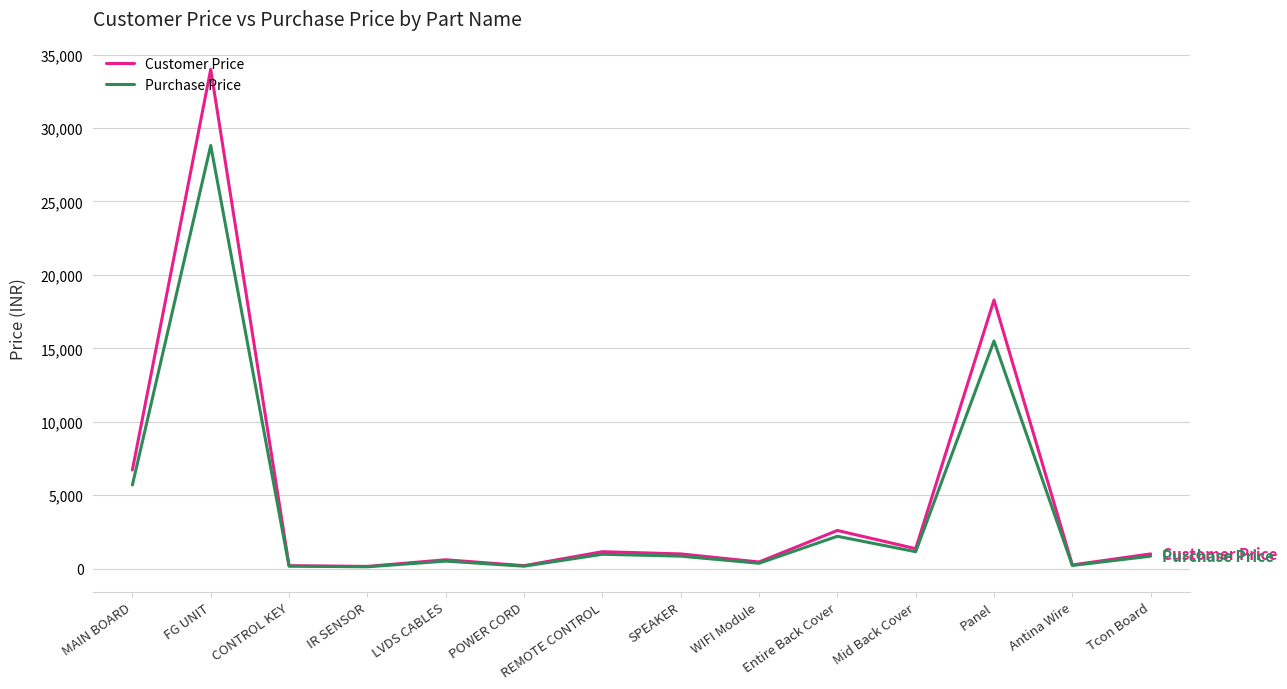

What is the difference between the Customer Price values at Mid Back Cover and MAIN BOARD?

5363.0